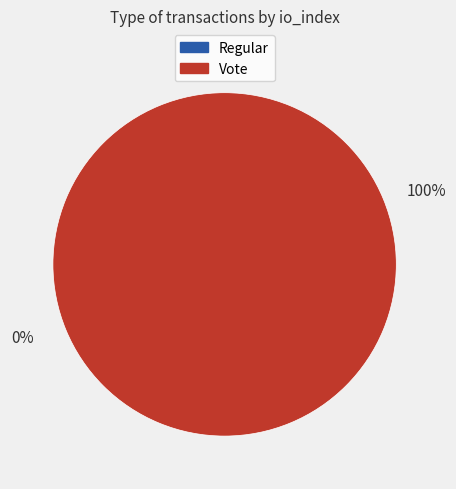

What is the change in value from Regular to Vote?

+2